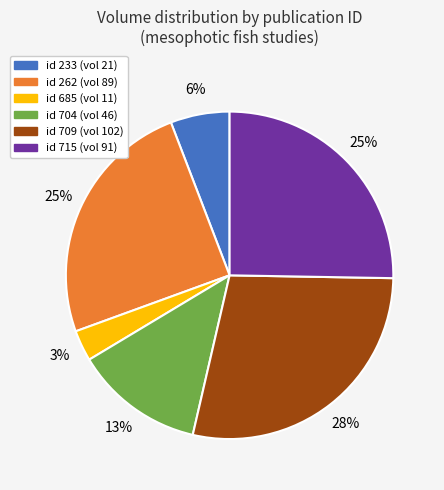

How many segments does this pie chart have?

6